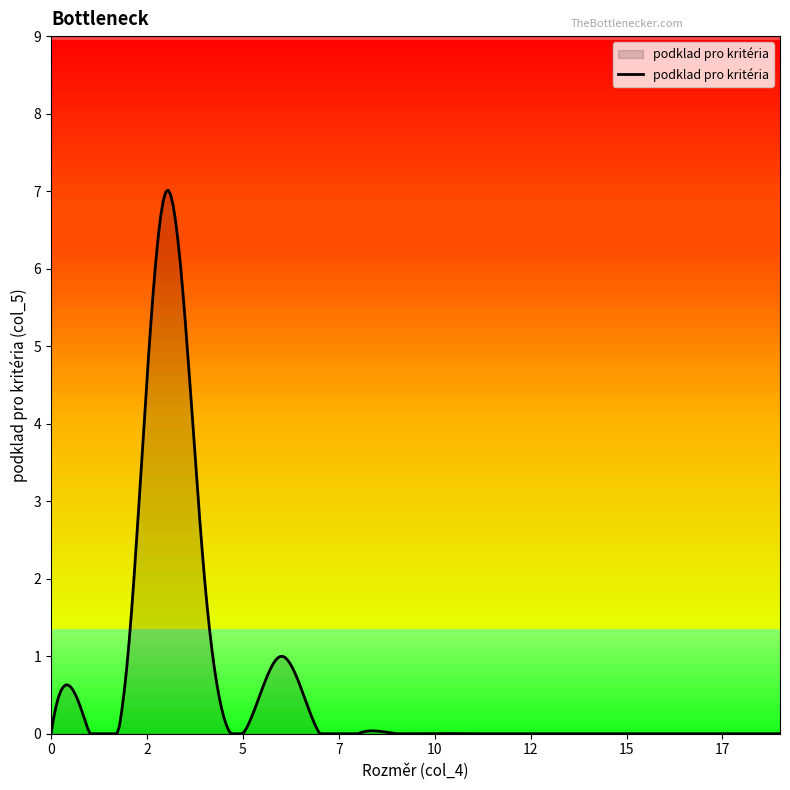

Does the chart have visible grid lines?

No